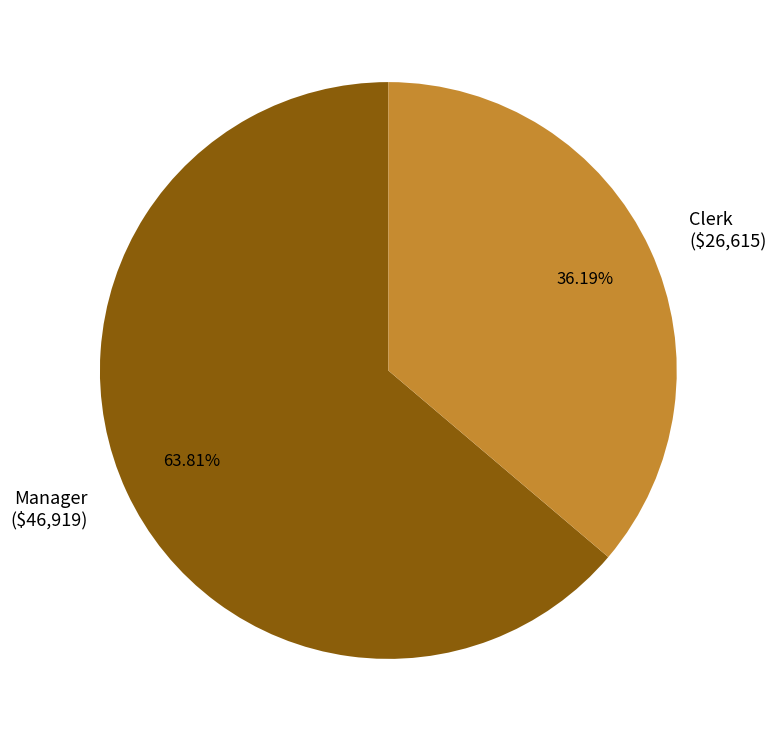

To the nearest percent, what is the difference between the Manager and Clerk slice percentages?

28%